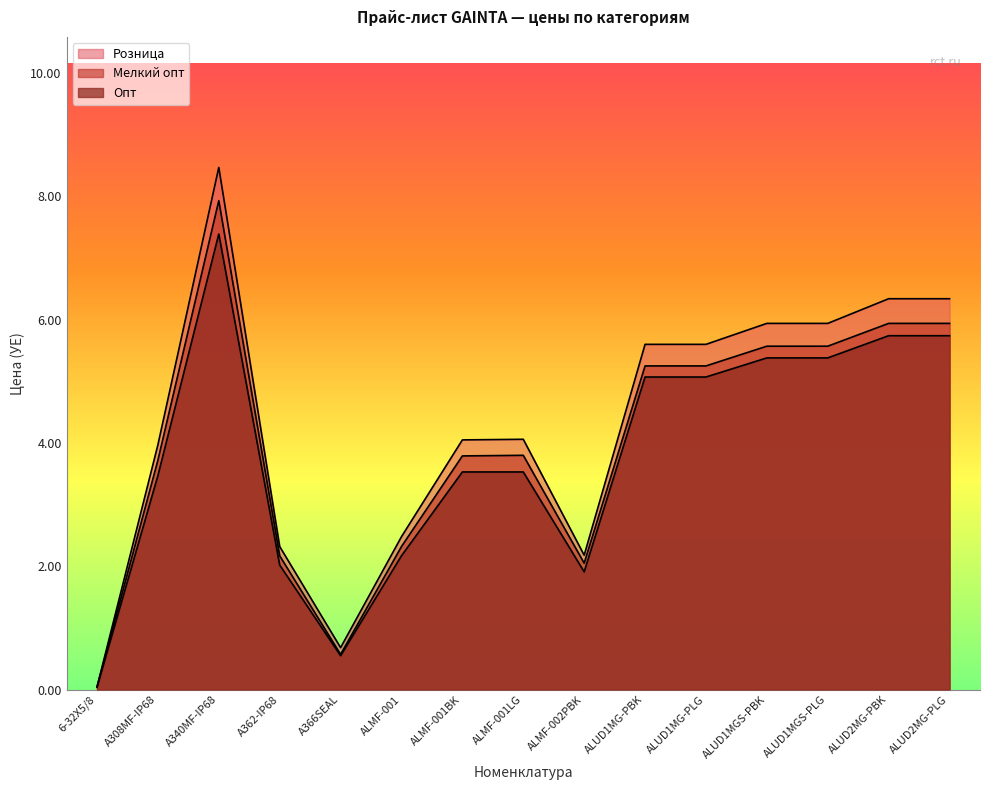

Is the value of Розница at A362-IP68 greater than the value of Опт at ALMF-001?

Yes